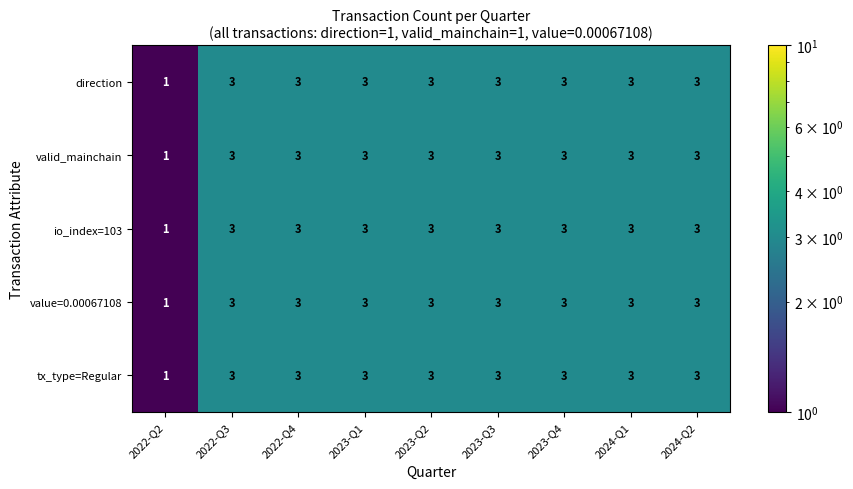

Count the valid_mainchain values in the range 3 to 4.

8